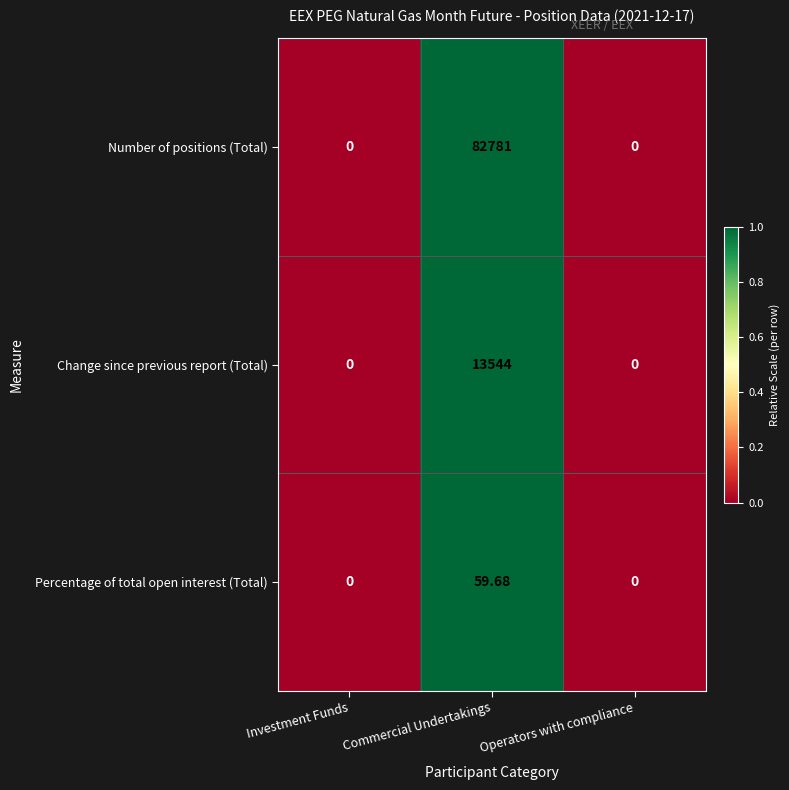

List the series in order of their overall mean, highest first.

Number of positions (Total), Change since previous report (Total), Percentage of total open interest (Total)